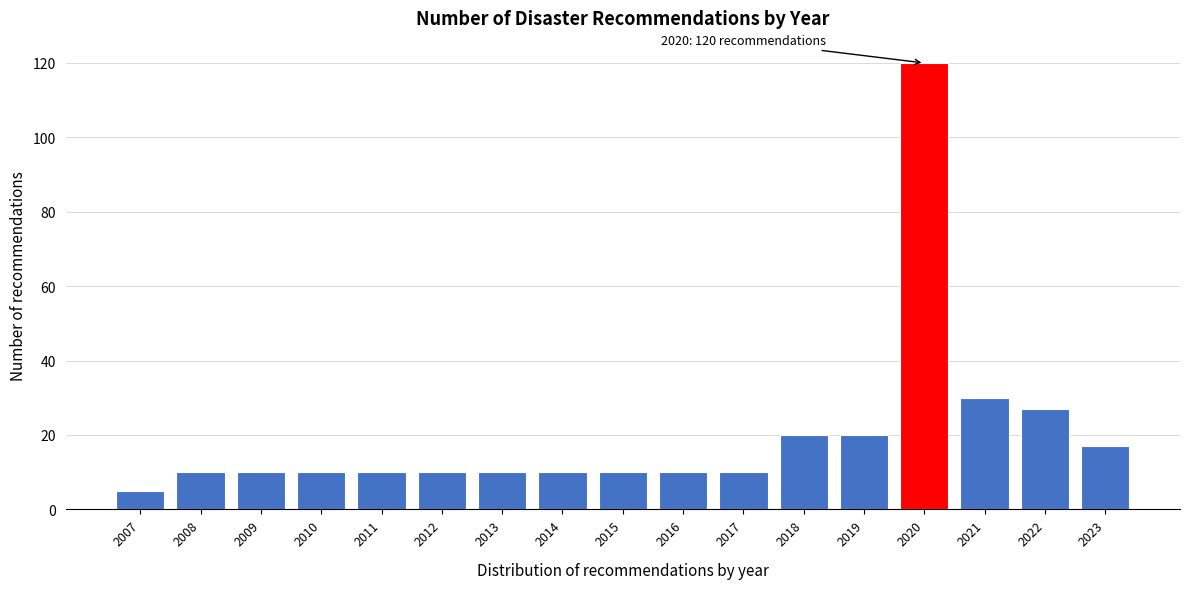

Reading left to right, extract all data points from this chart.

5	10	10	10	10	10	10	10	10	10	10	20	20	120	30	27	17